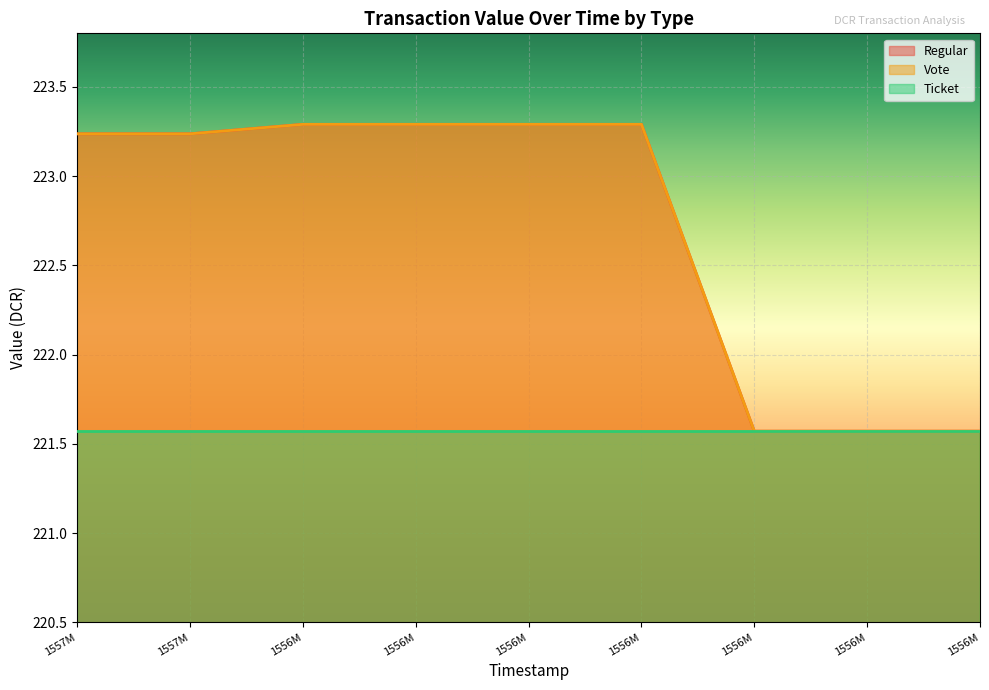

What is the lowest value of the Regular series?

221.6